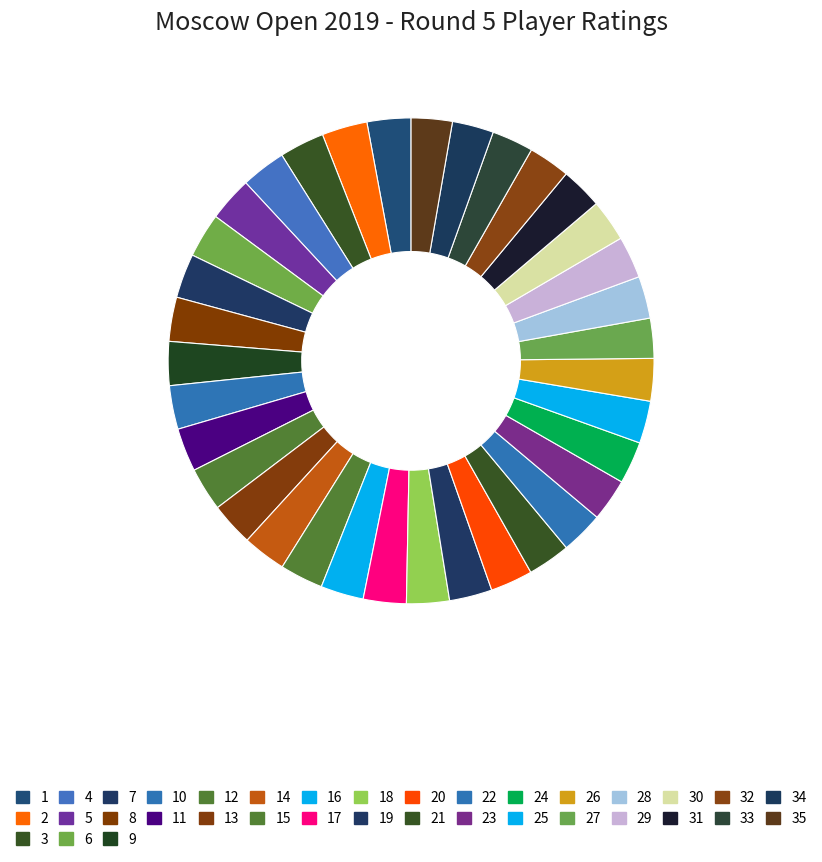

Which category has the biggest portion of the pie?

2